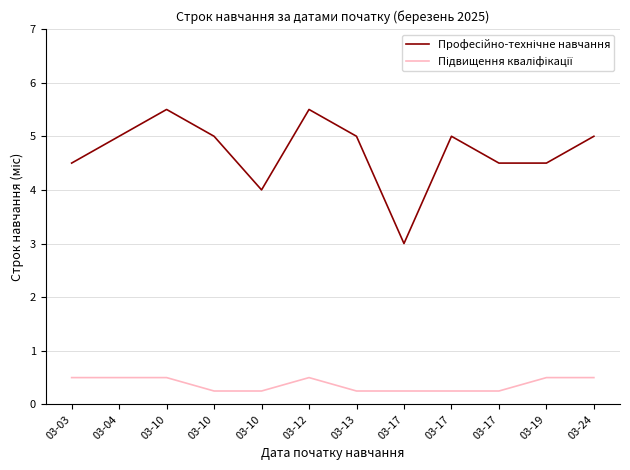

Does the chart have visible grid lines?

Yes